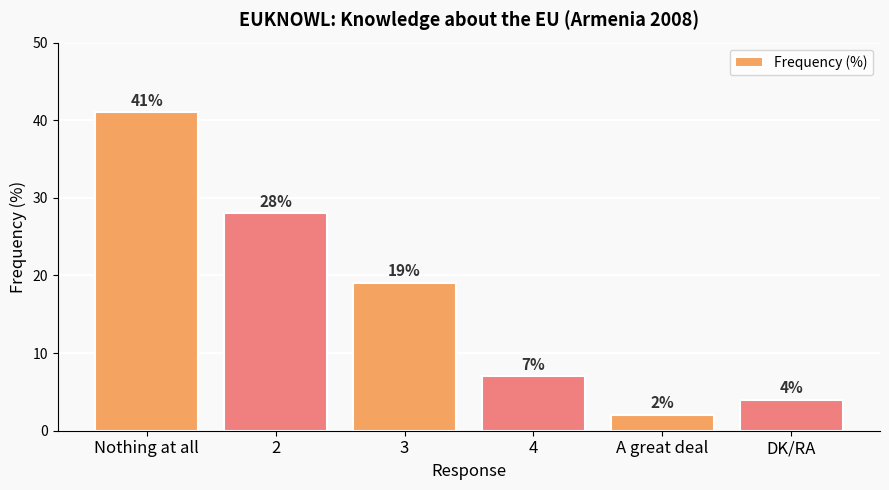

List the labels in order of value, smallest first.

A great deal, DK/RA, 4, 3, 2, Nothing at all